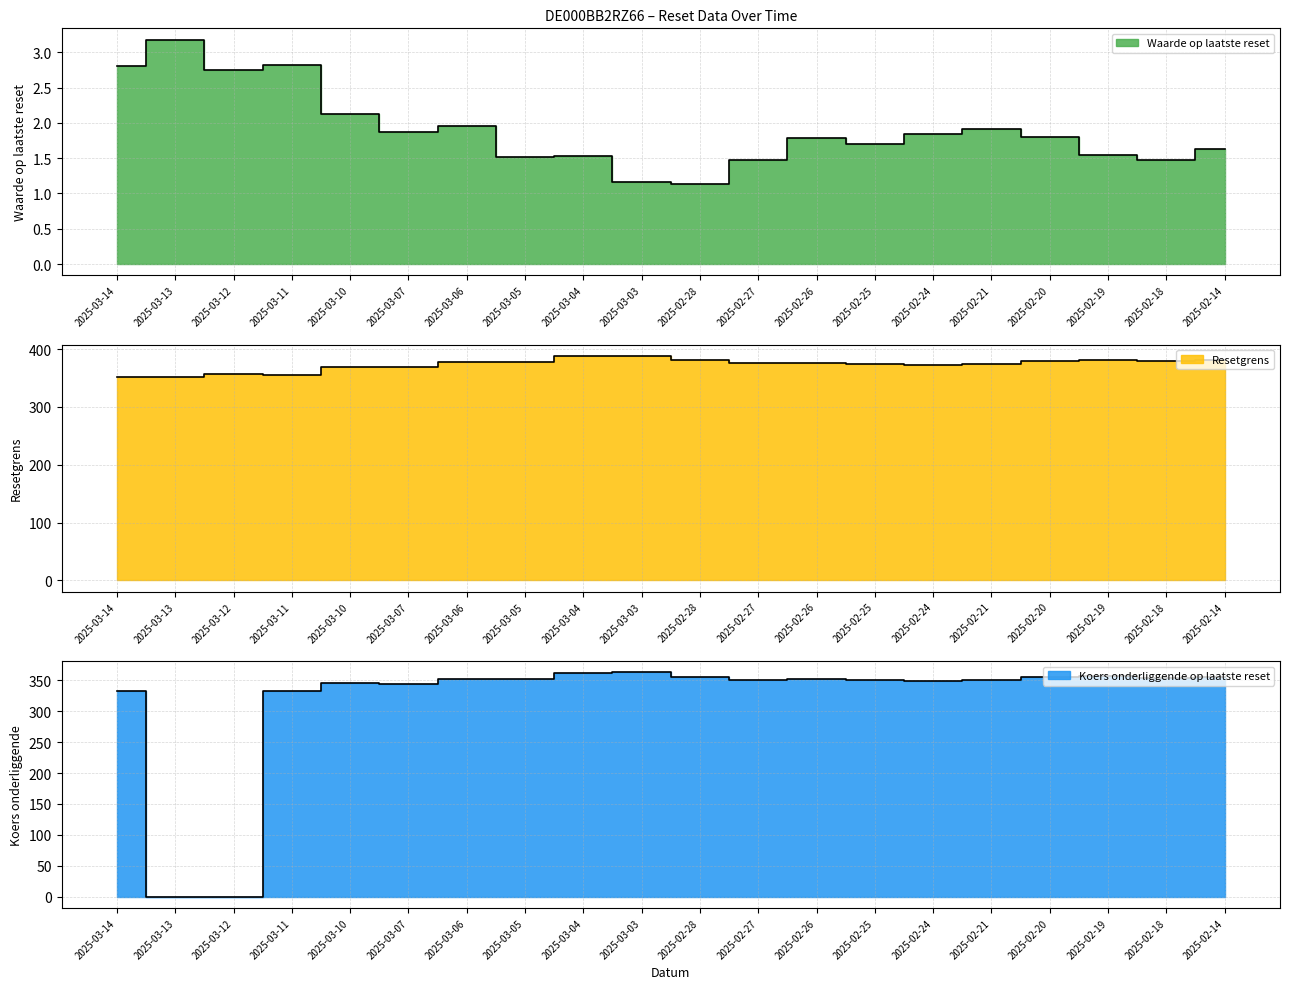

Is the value of Waarde op laatste reset at 2025-02-14 greater than the value of Resetgrens at 2025-02-21?

No